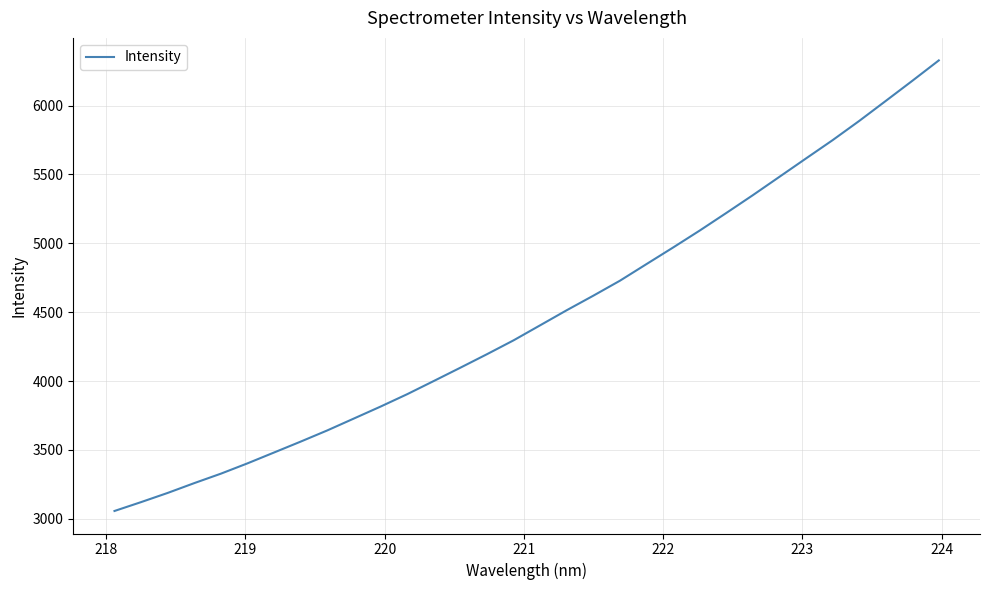

What is the minimum value shown in the chart?

3057.1